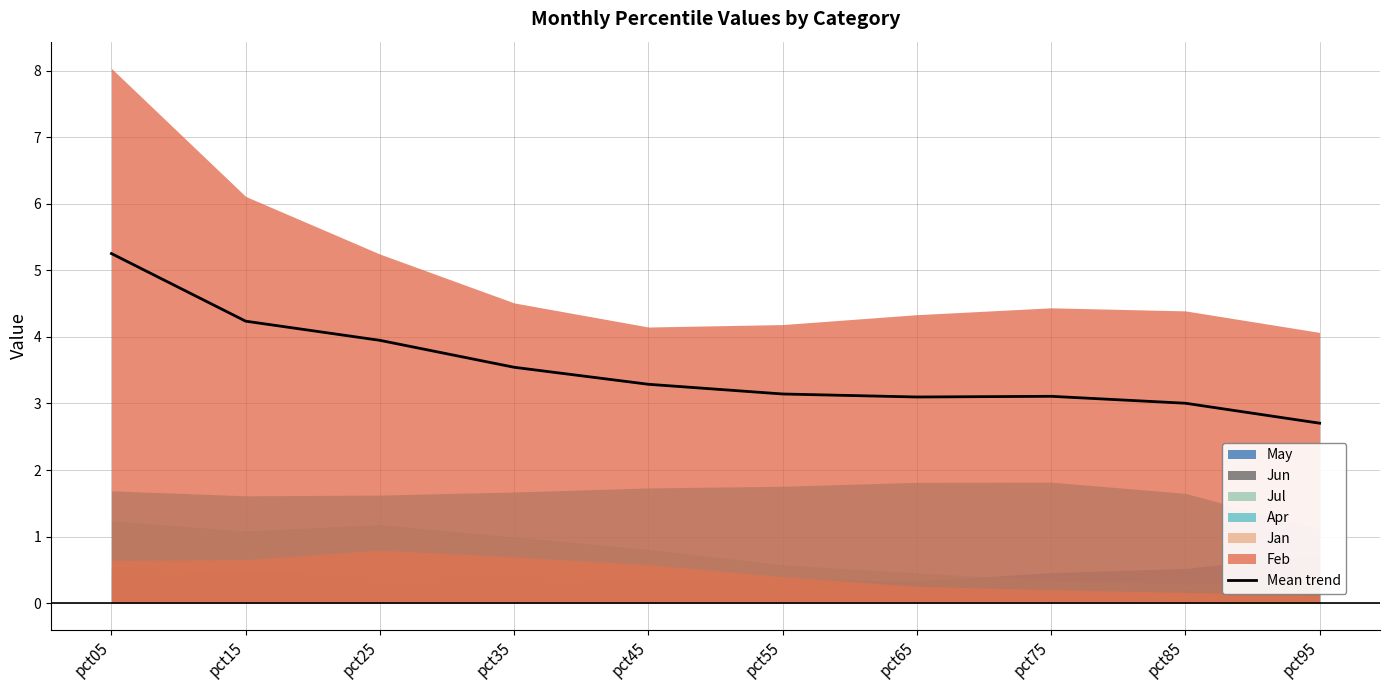

Rank the categories by value from highest to lowest.

pct05, pct15, pct25, pct35, pct45, pct55, pct75, pct65, pct85, pct95